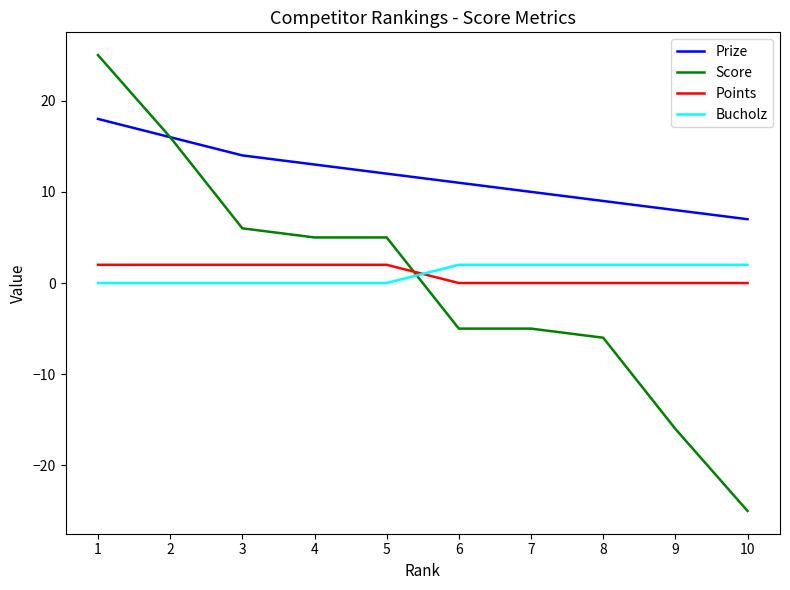

Count the number of data series in this chart.

4